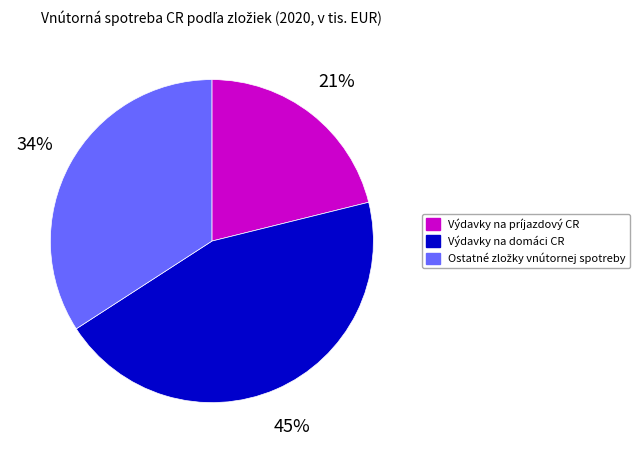

To the nearest percent, what is the difference between the largest and smallest slice percentages?

24%